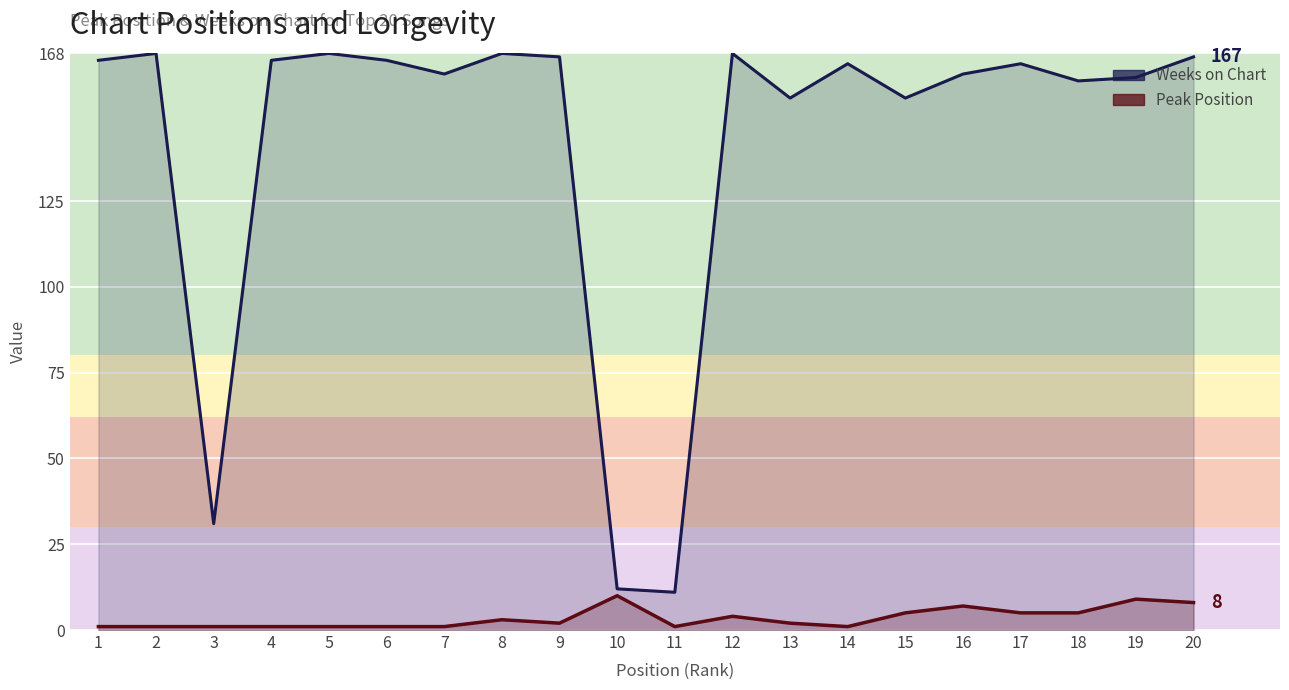

What is the value of the Peak Position point at the 1st from the left?

1